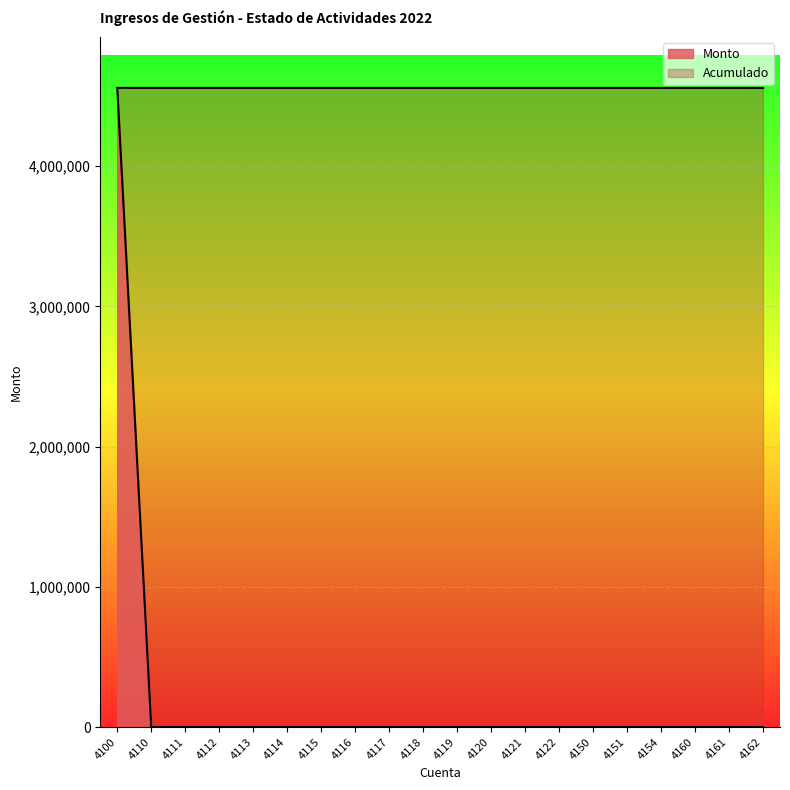

Rank the series by their average value, from highest to lowest.

Acumulado, Monto